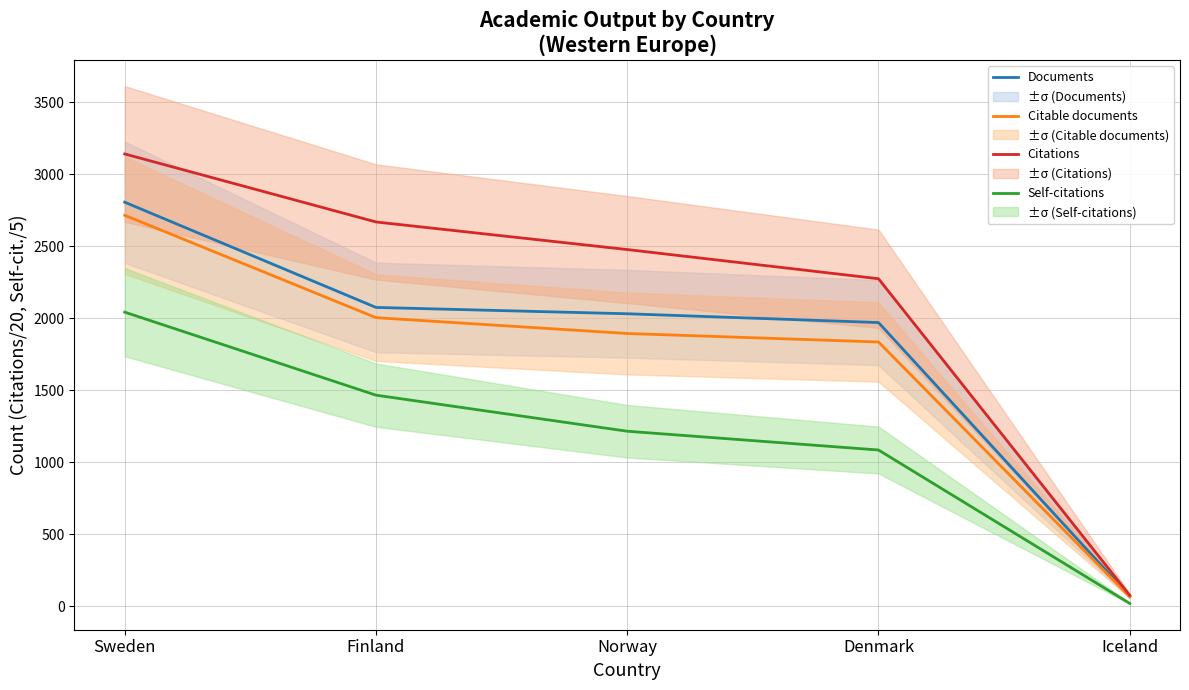

What is the smallest value displayed?

18.8